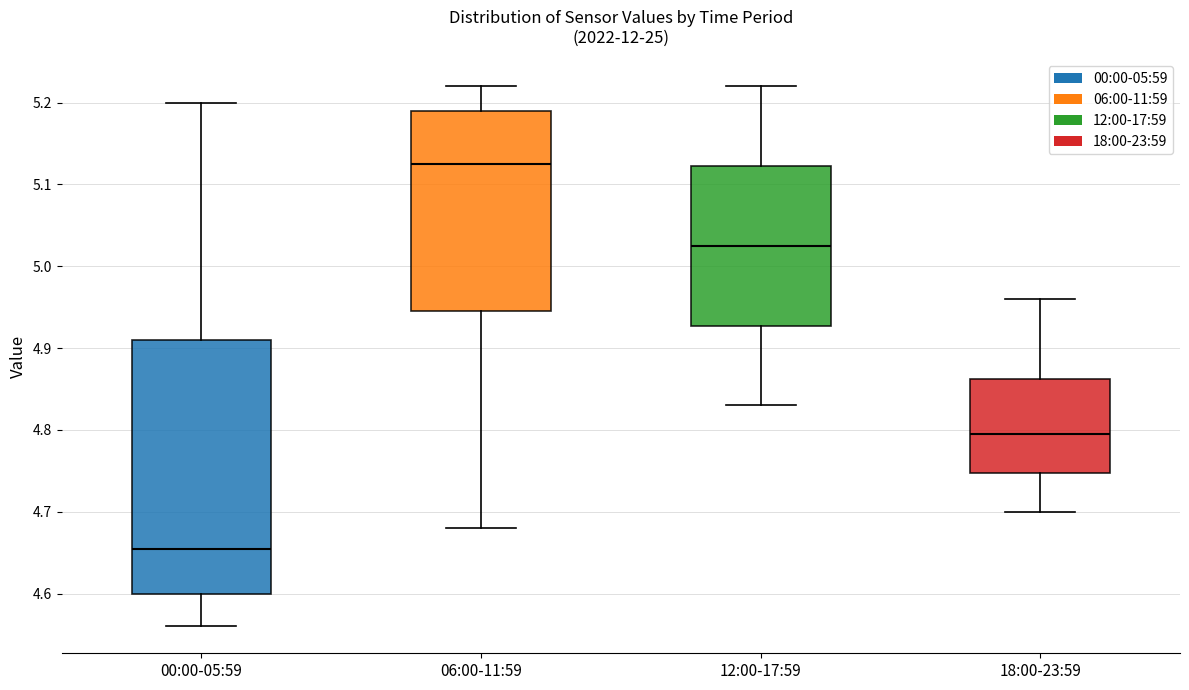

Which box's median line is the lowest?

00:00-05:59